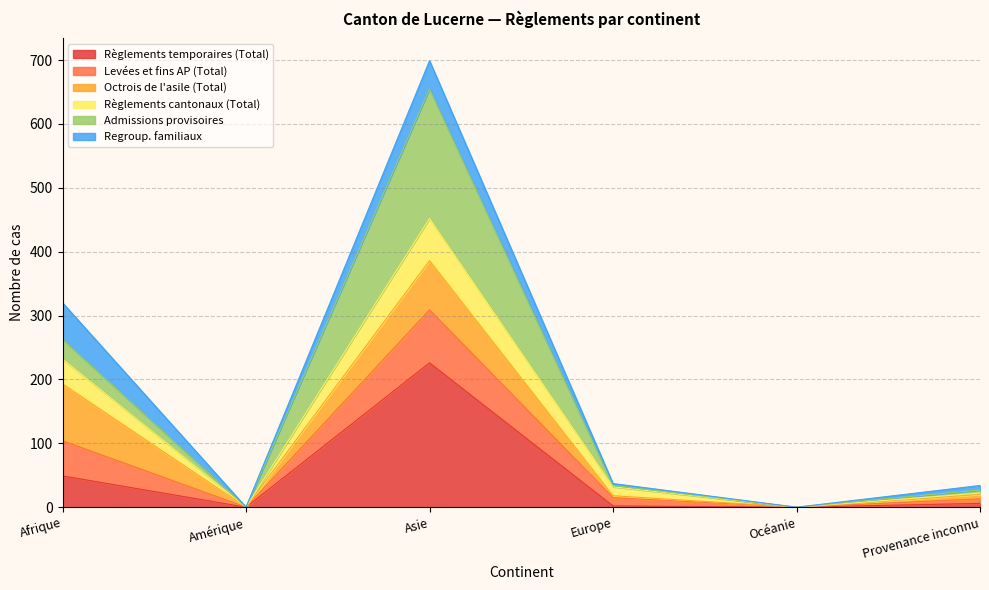

True or false: Admissions provisoires has more than 1 interior local peaks.

False